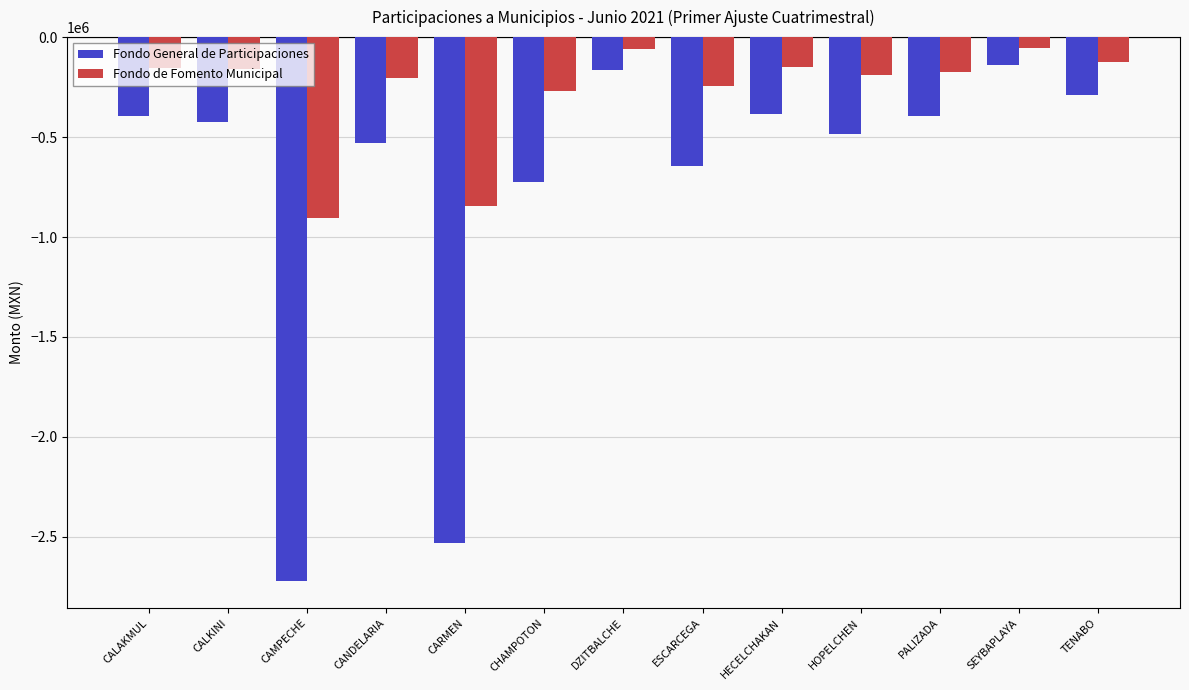

The Fondo de Fomento Municipal series shows -341370.1 at ESCARCEGA. True or false?

False